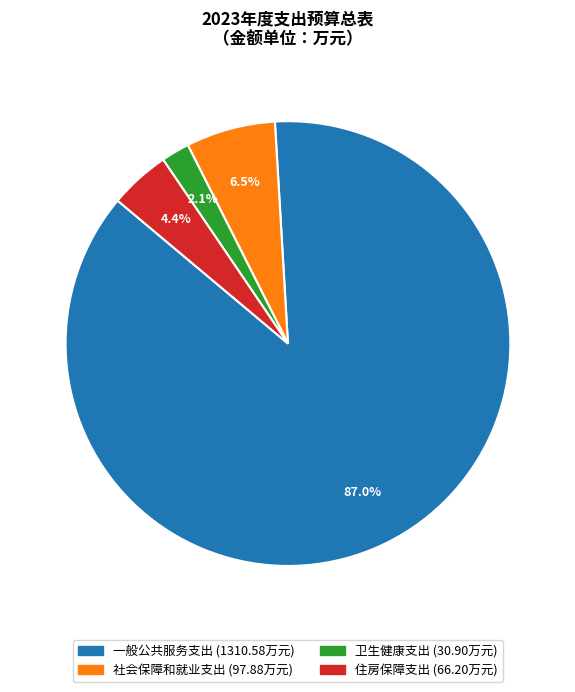

Combined, what portion of the pie is 住房保障支出 and 社会保障和就业支出?

10.9%